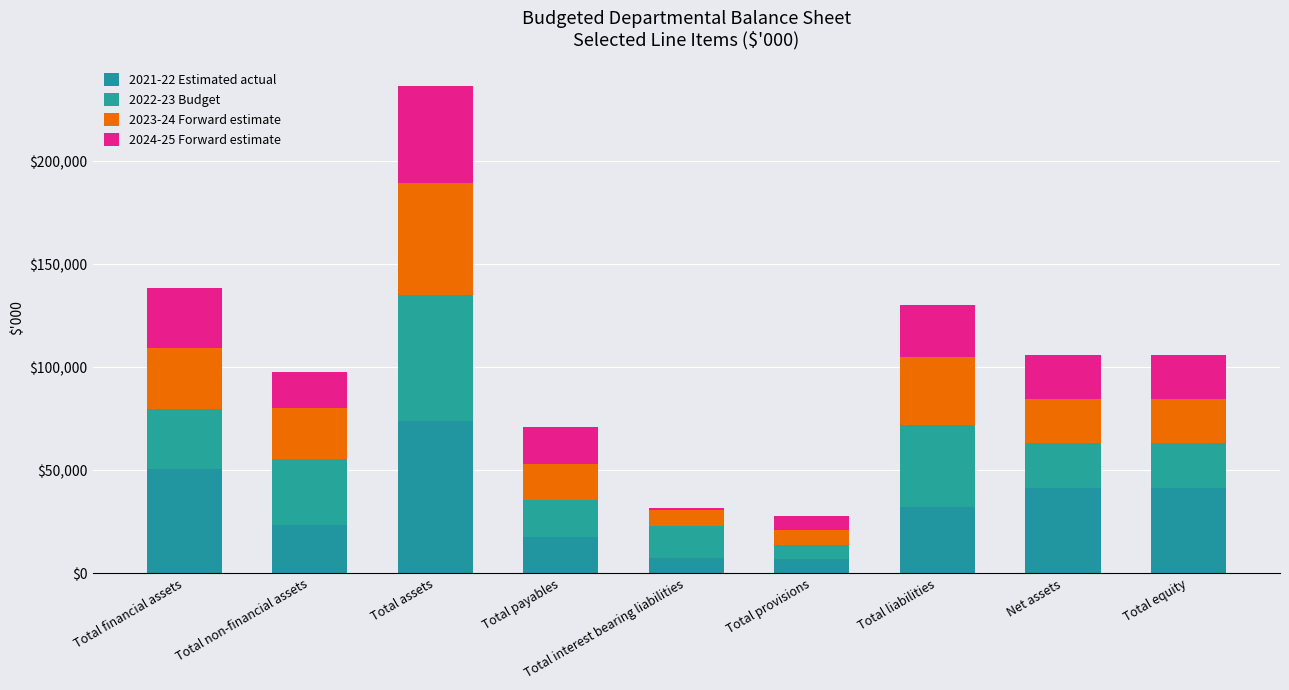

Count the number of data series in this chart.

4